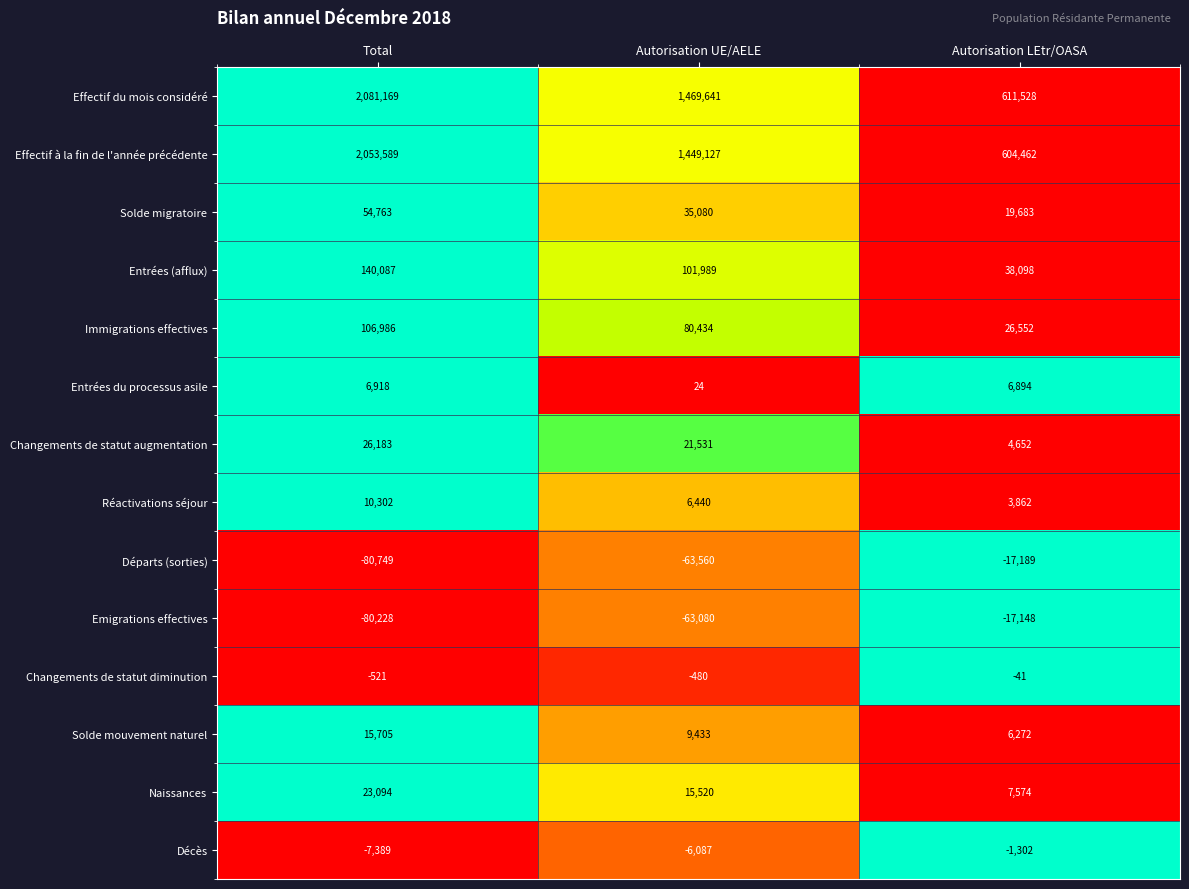

Which series has the largest total across all categories?

Effectif du mois considéré